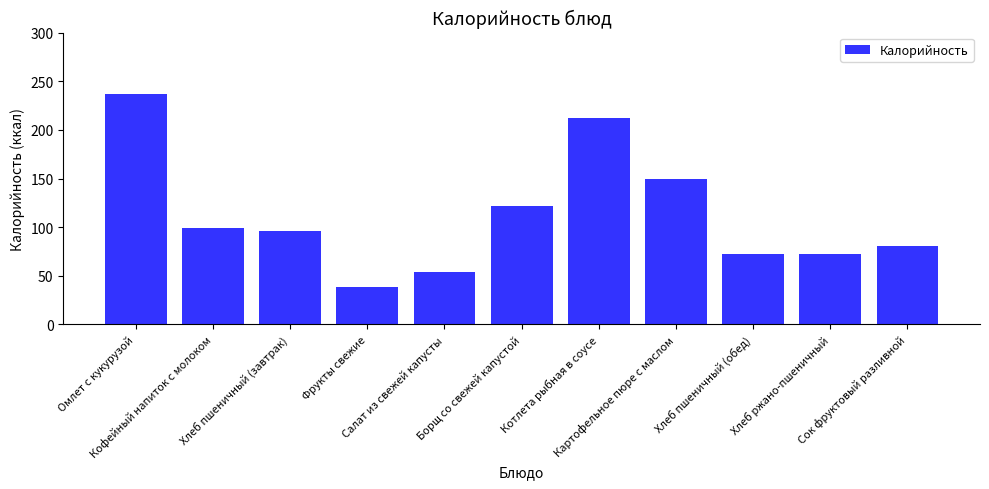

Does the chart contain stacked bars?

No